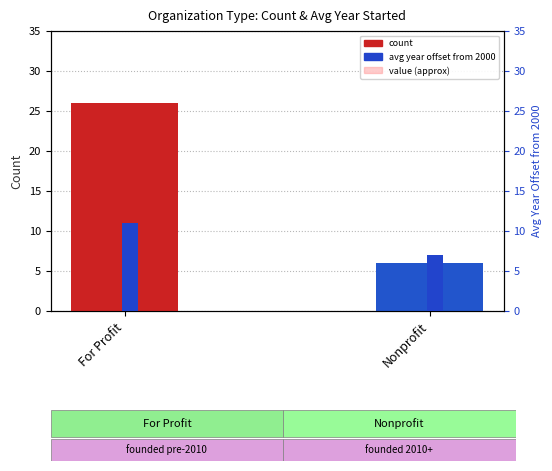

What are all the series names shown in the legend?

count, value (approx), avg year (offset from 2000)